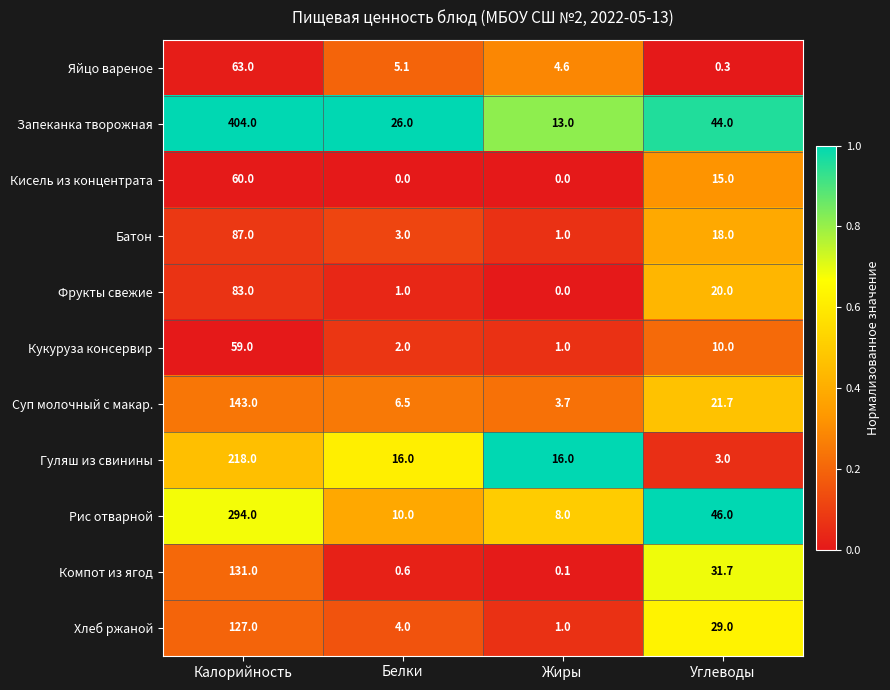

What is the difference between the maximum and minimum values in the Кисель из концентрата series?

60.0